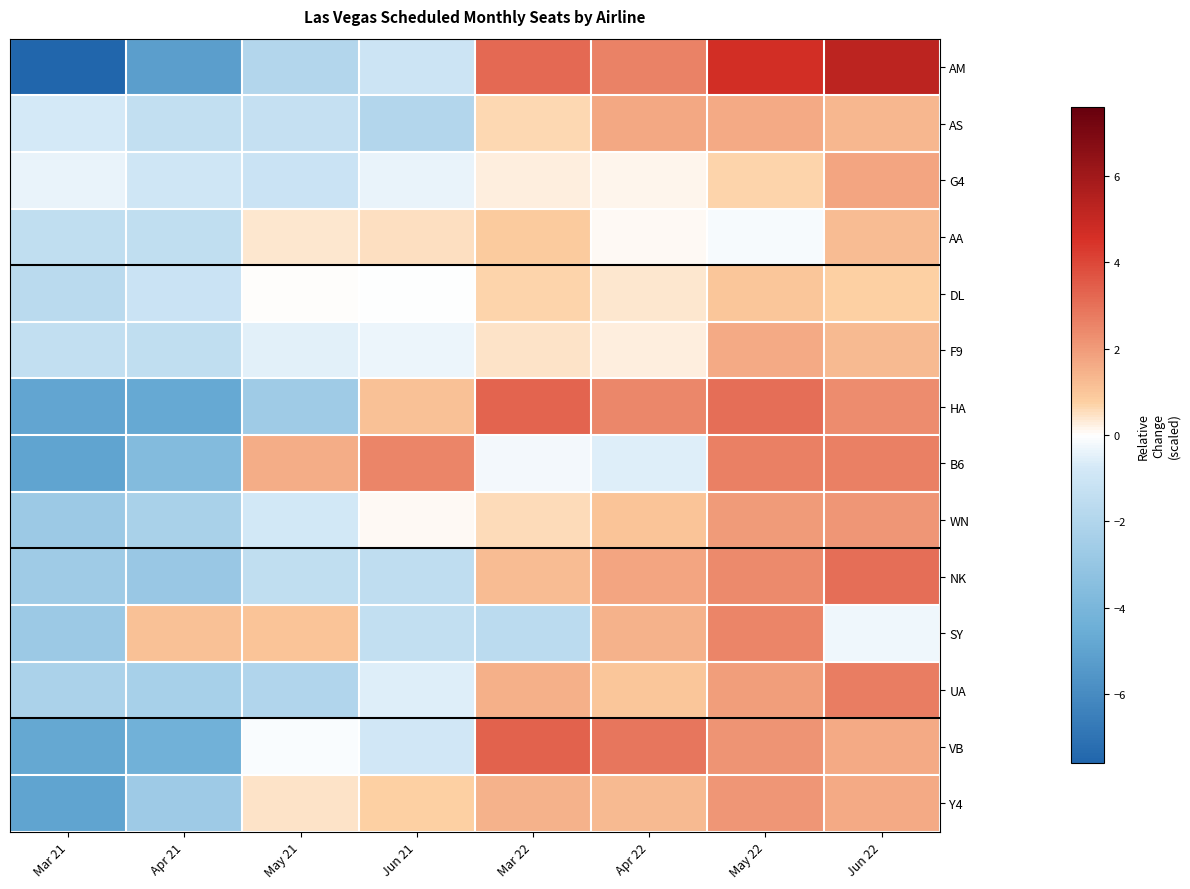

What is the smallest value displayed?

-7.6